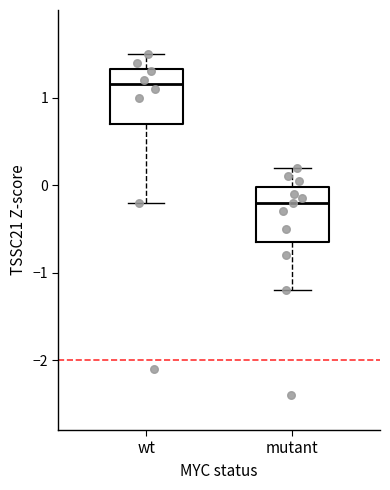

Which box's median line is the lowest?

mutant